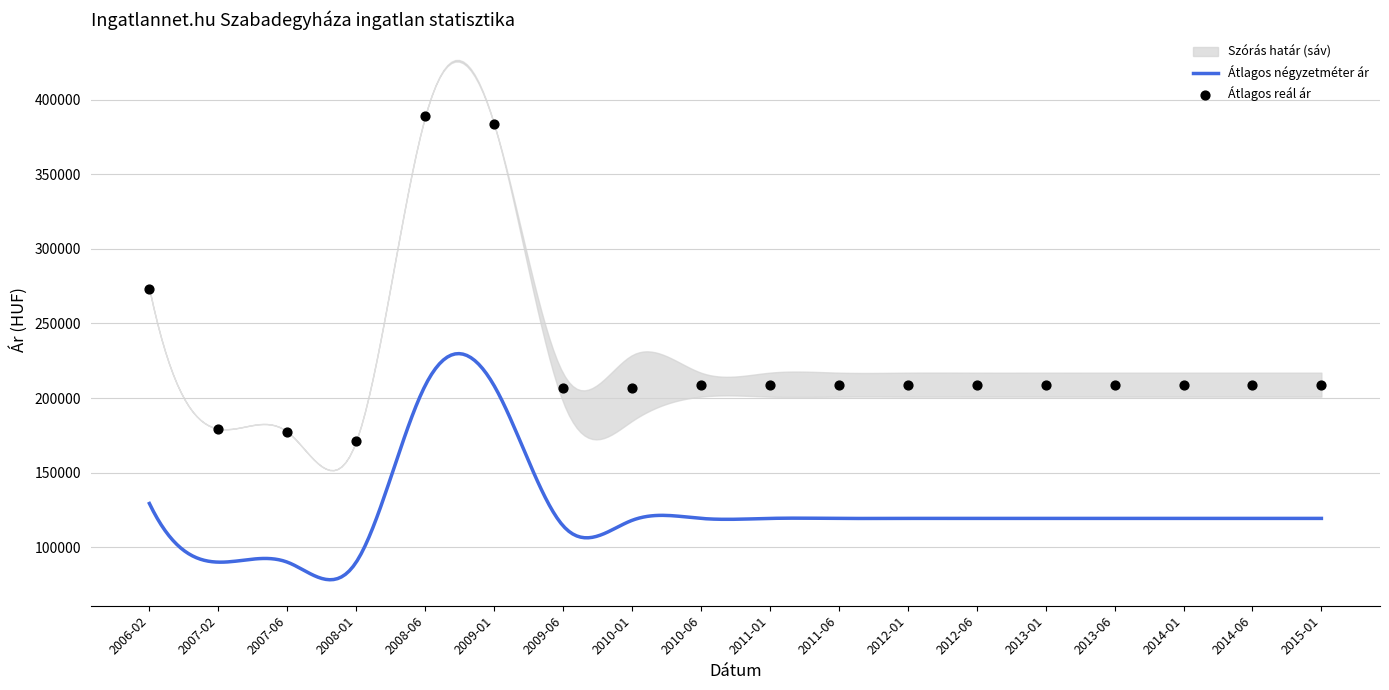

At how many categories does at least one series exceed 254279?

3